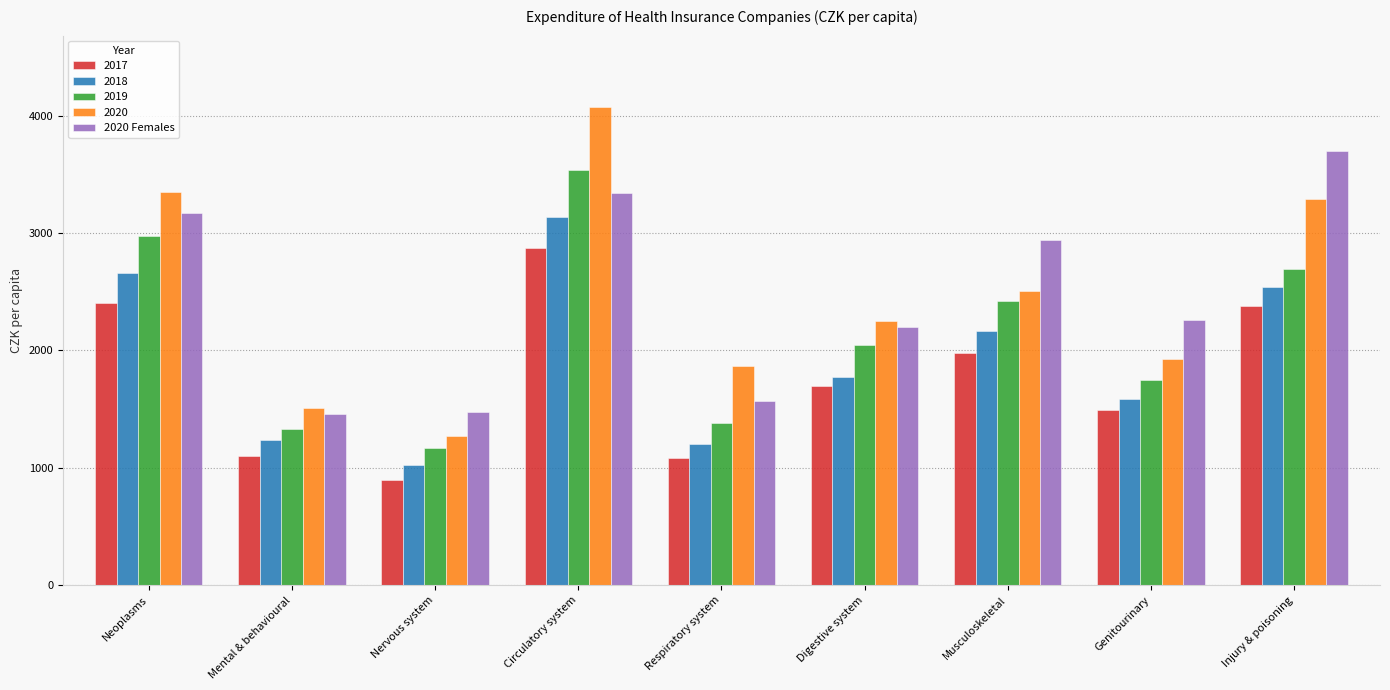

At which category is the sum across all series the highest?

Circulatory system